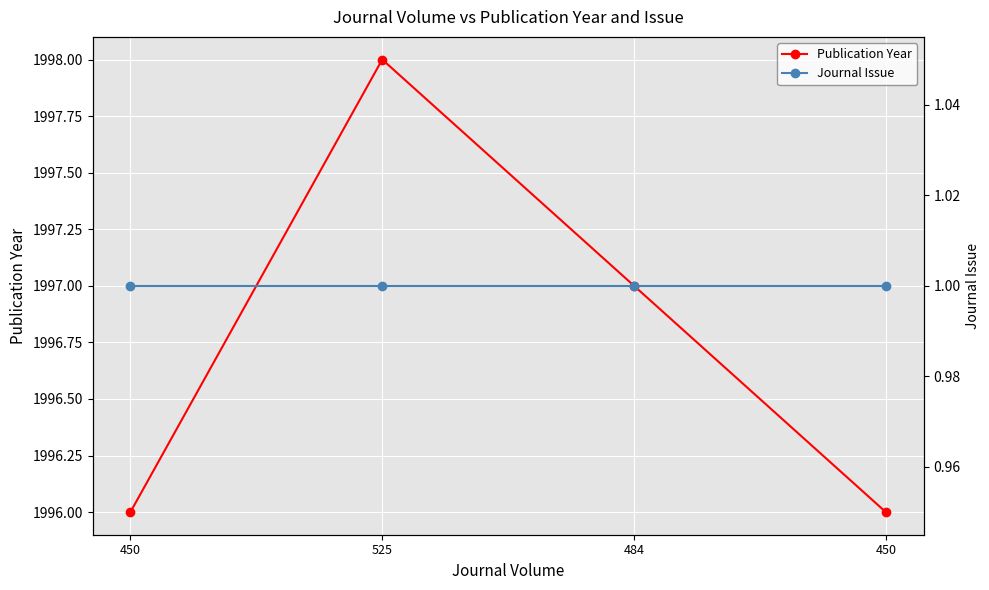

True or false: Journal Issue and Publication Year cross at least once.

False